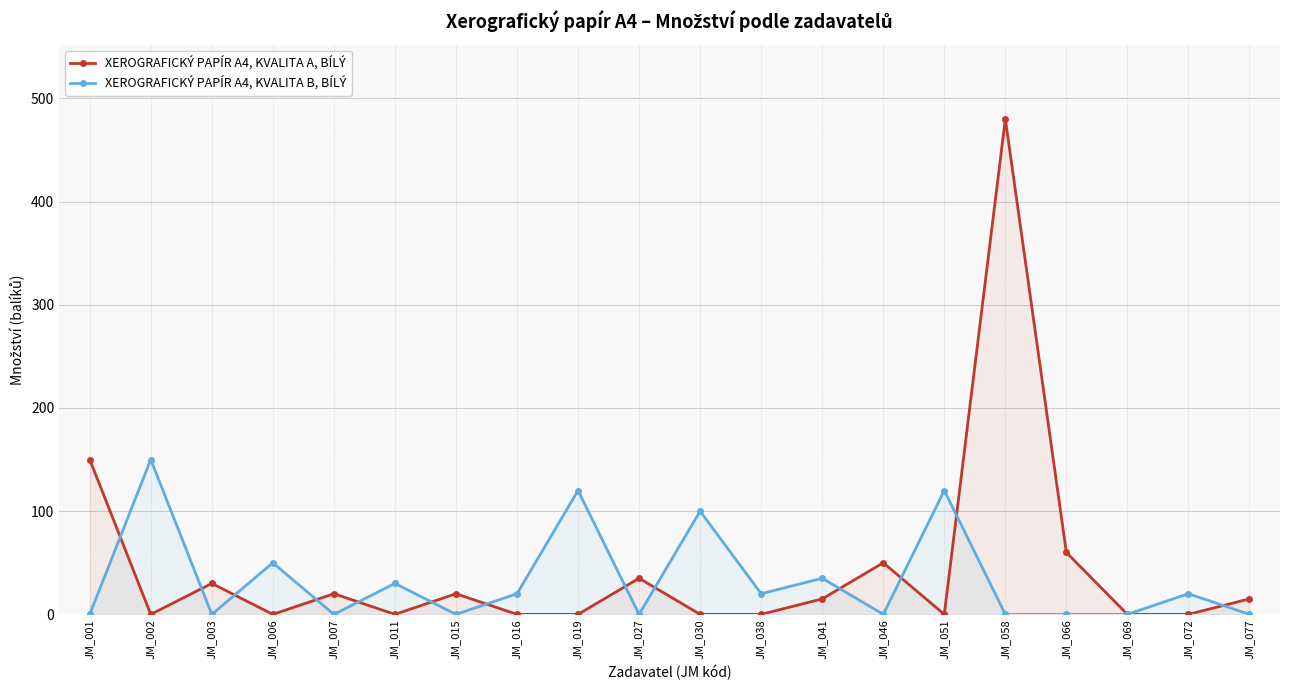

Which series has the largest total across all categories?

XEROGRAFICKÝ PAPÍR A4, KVALITA A, BÍLÝ